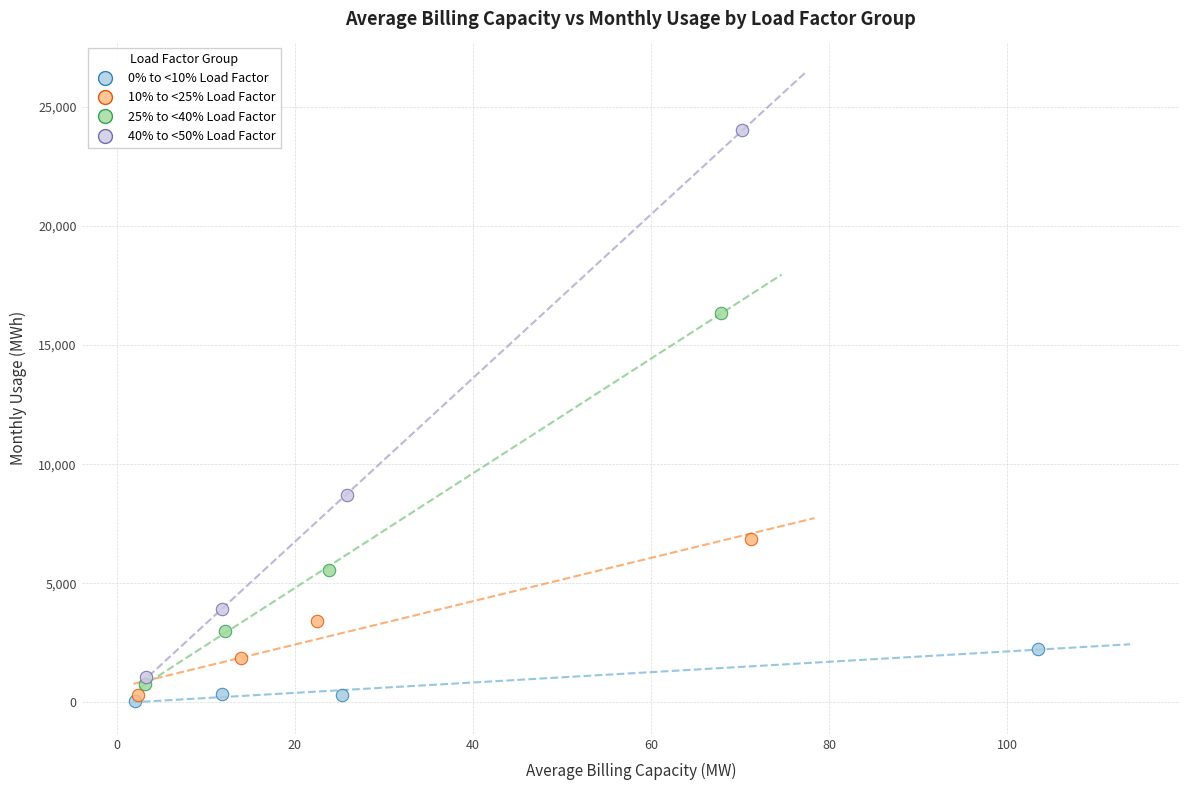

Which series has the largest Y range (max minus min)?

40% to <50% Load Factor